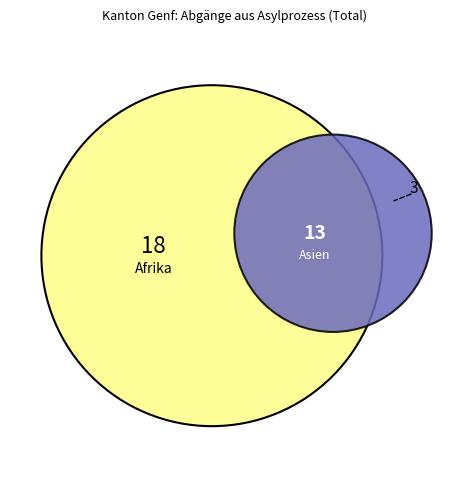

What is the majority slice?

Afrika